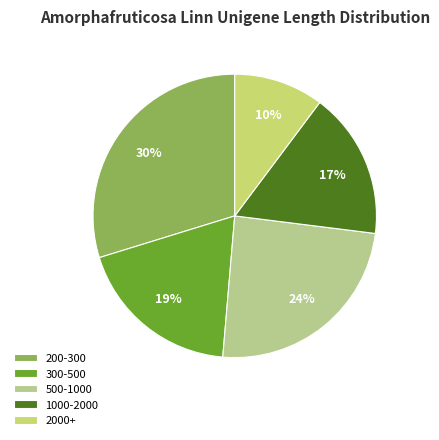

To the nearest percent, what is the average slice percentage?

20%